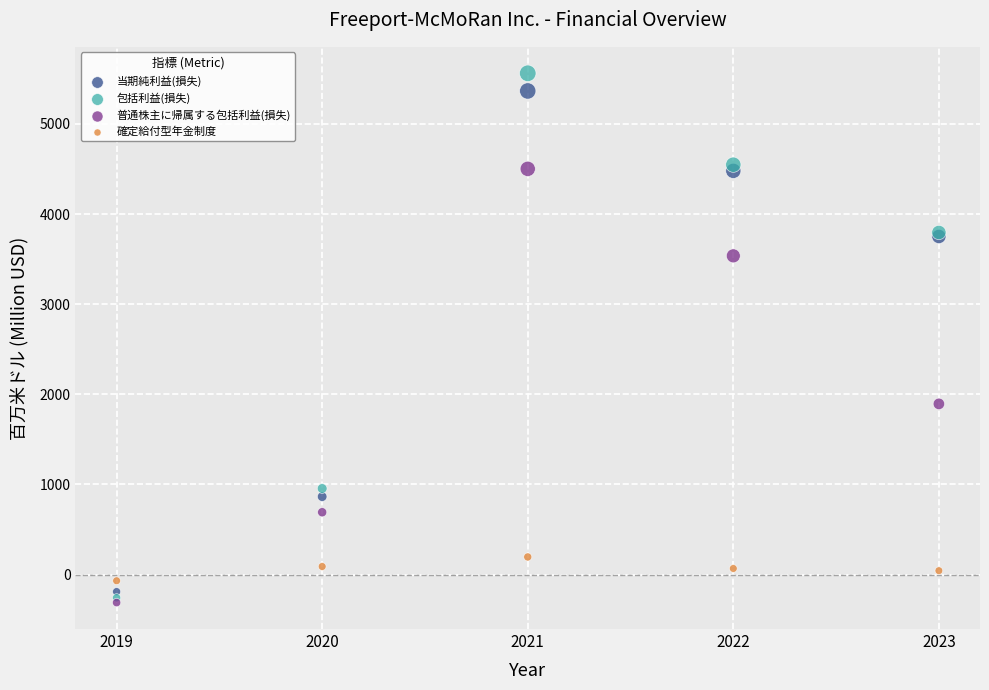

Which series reaches the minimum Y coordinate?

普通株主に帰属する包括利益(損失)